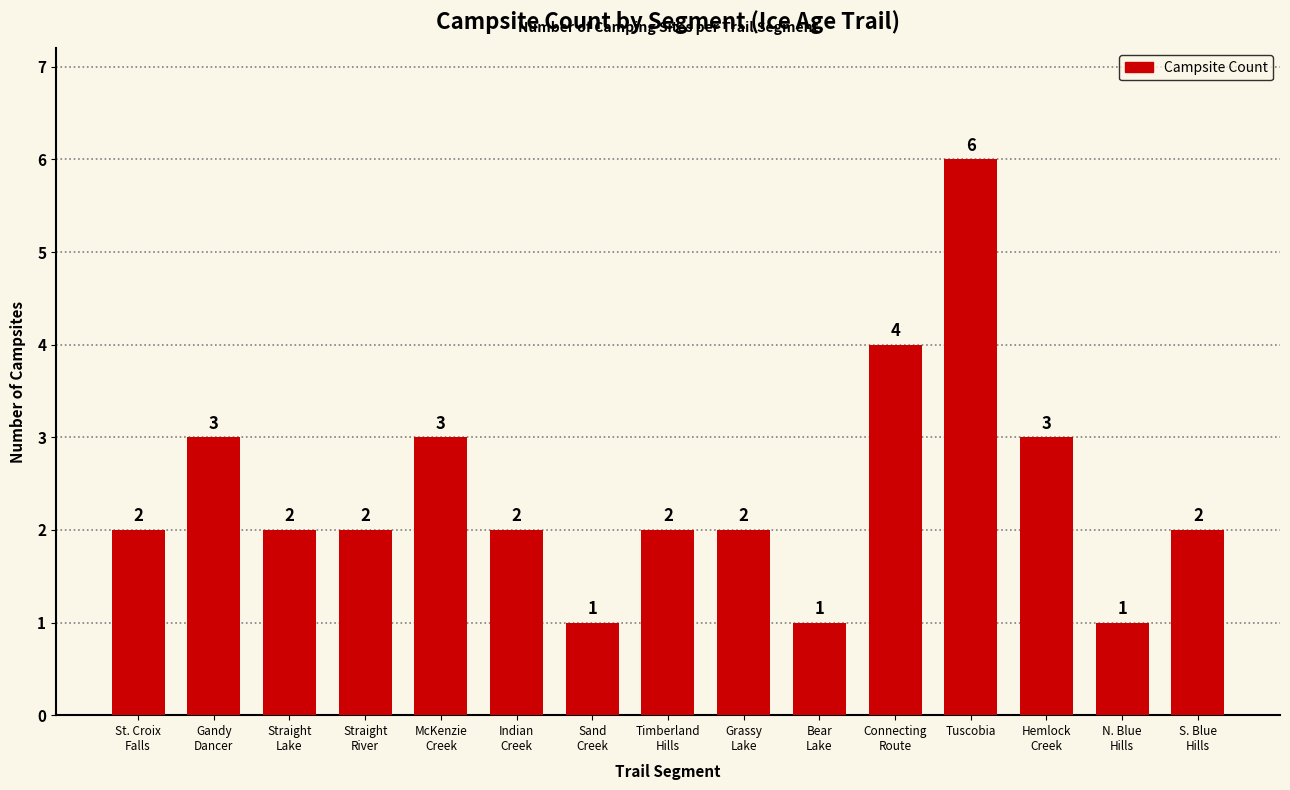

What is the value of the 4th bar from the left?

2